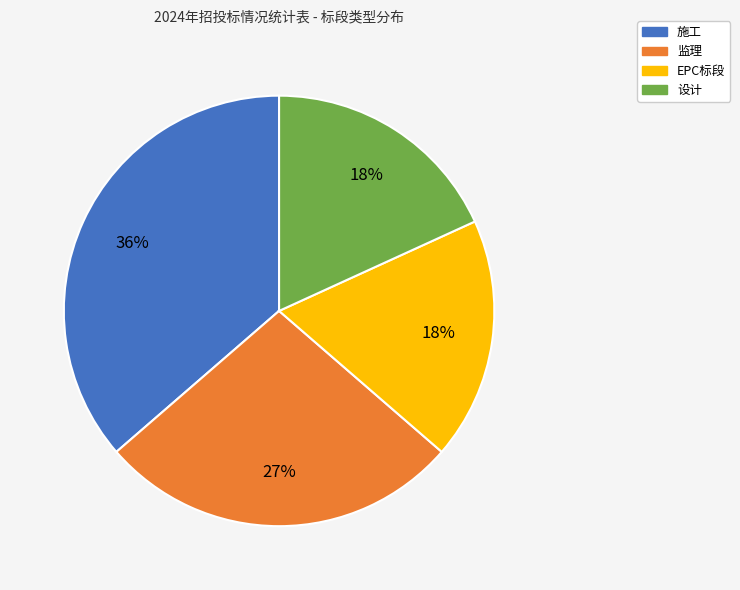

True or false: 施工 accounts for 36% of the total.

True